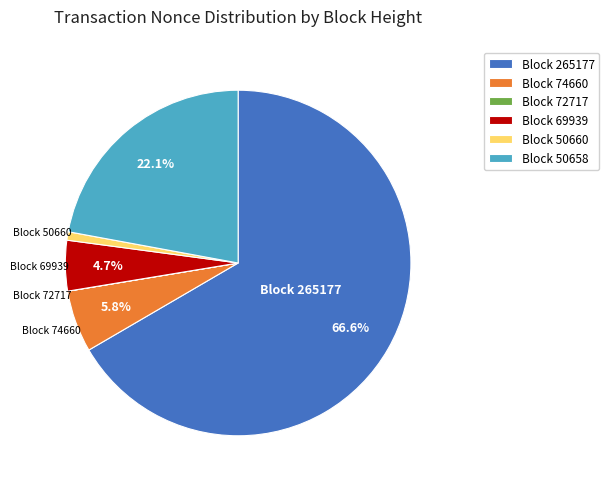

Approximately how many times larger is the value at Block 265177 compared to Block 50658?

3.0